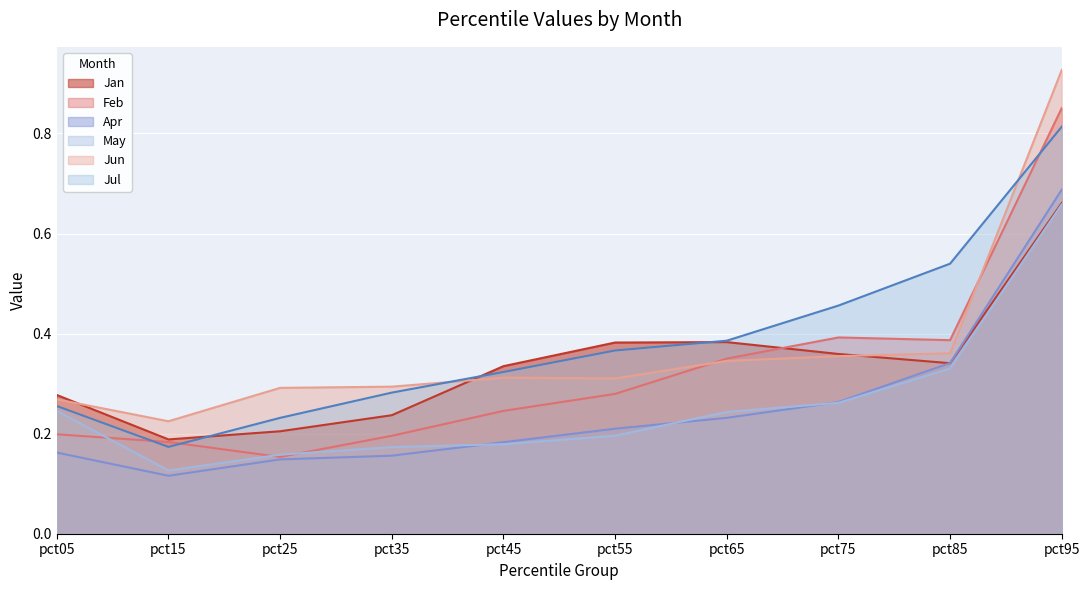

What is the value of the Feb point at the 1st from the left?

0.2